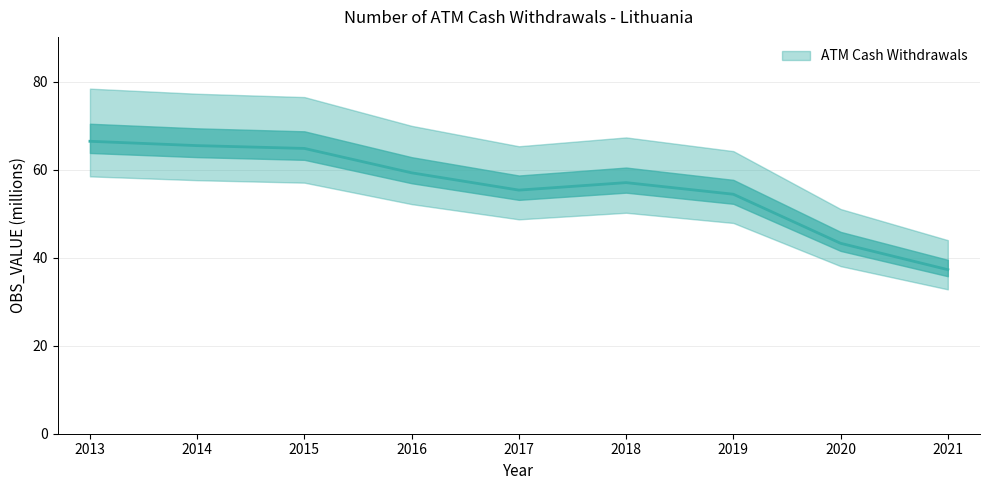

True or false: the data has more than 2 interior local peaks.

False